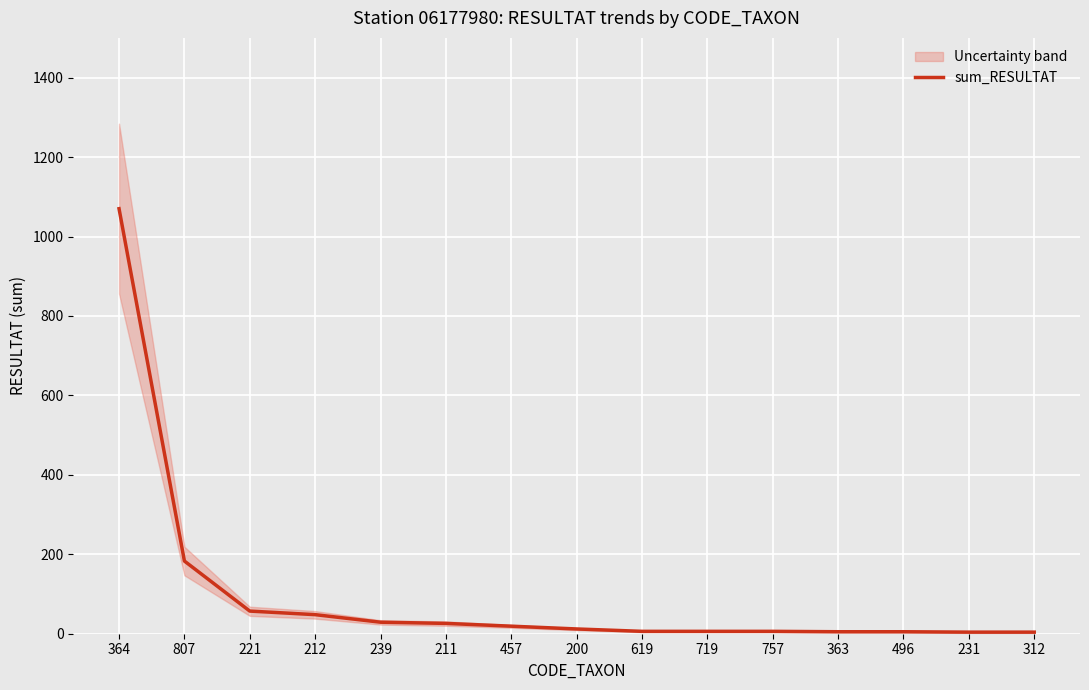

What is the change in value from 807 to 239?

-154